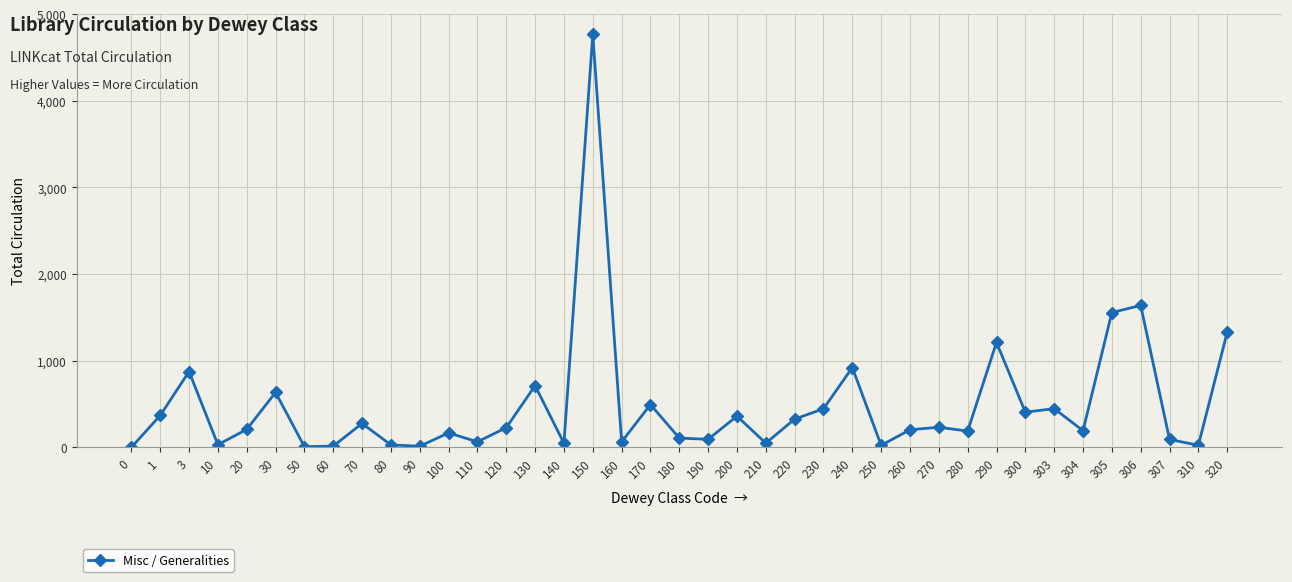

What is the value of the 15th point from the left?

712